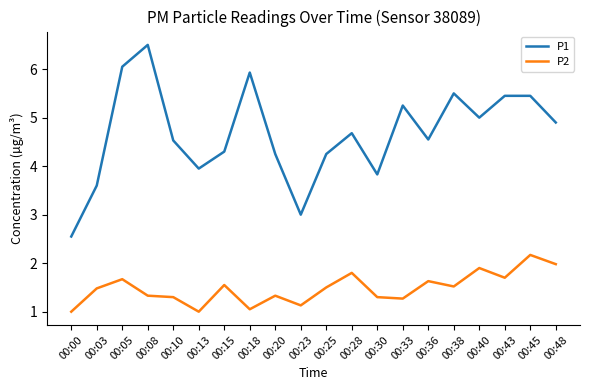

List the series in order of their peak value, lowest first.

P2, P1